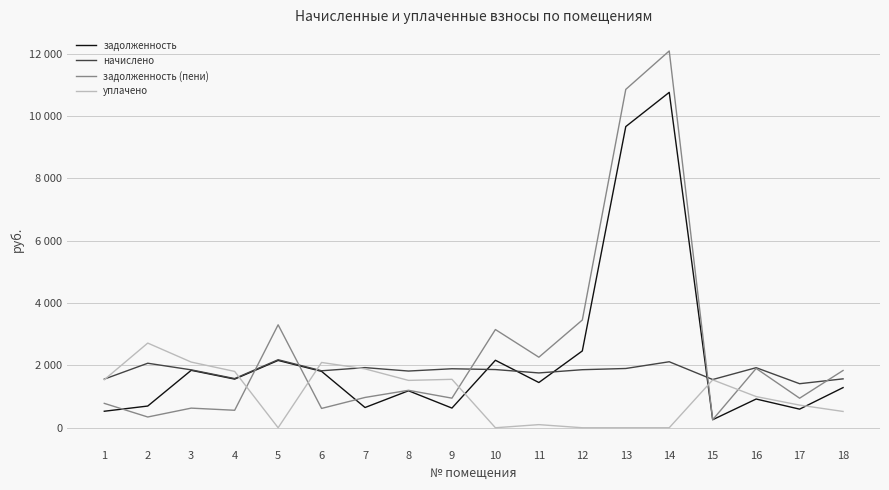

Which series changed the most between 1 and 7?

начислено